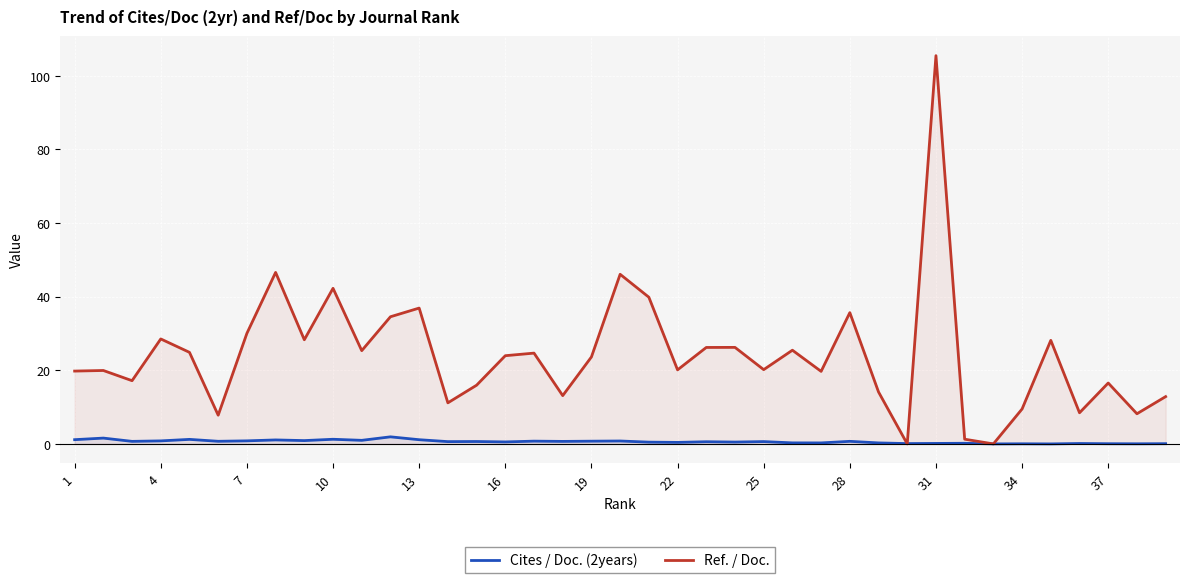

The value of Cites / Doc. (2years) at 34 is 0.0. True or false?

True